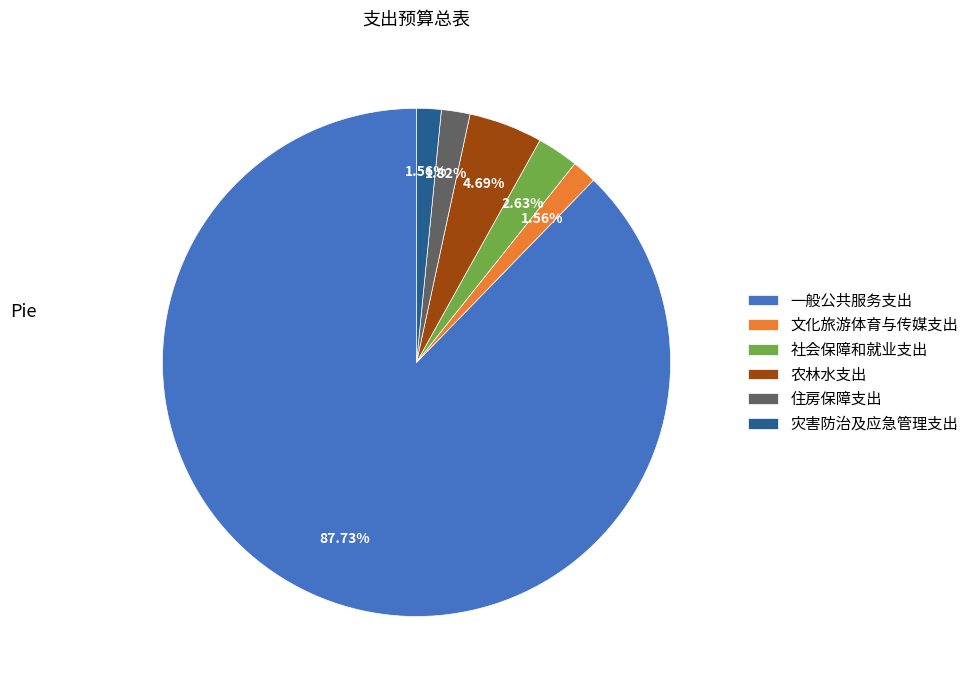

To the nearest percent, what is the difference between the largest and smallest slice percentages?

86%